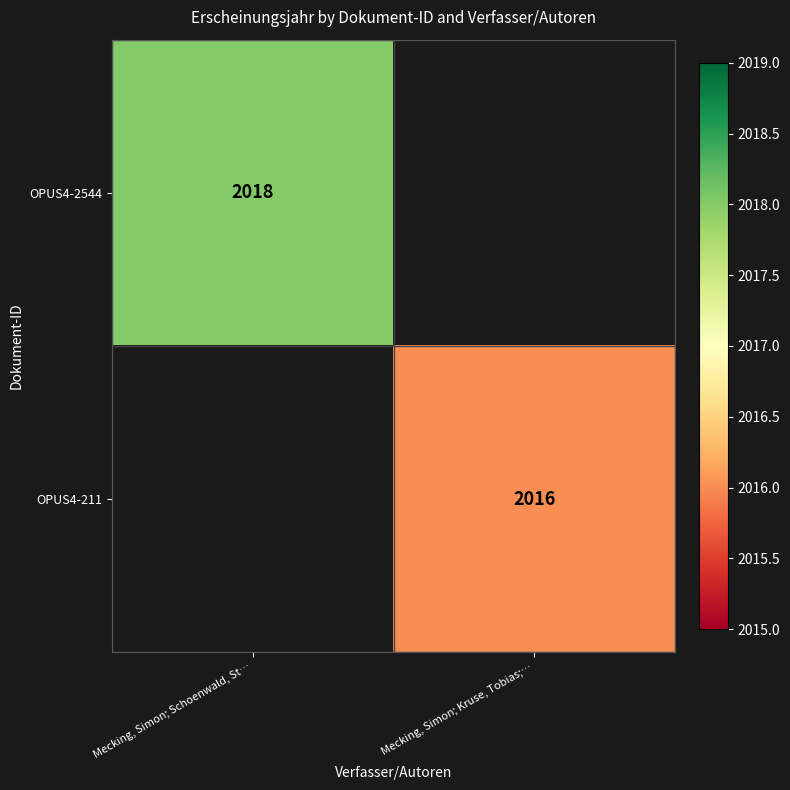

The OPUS4-211 series shows 983 at Mecking, Simon; Kruse, Tobias;…. True or false?

False